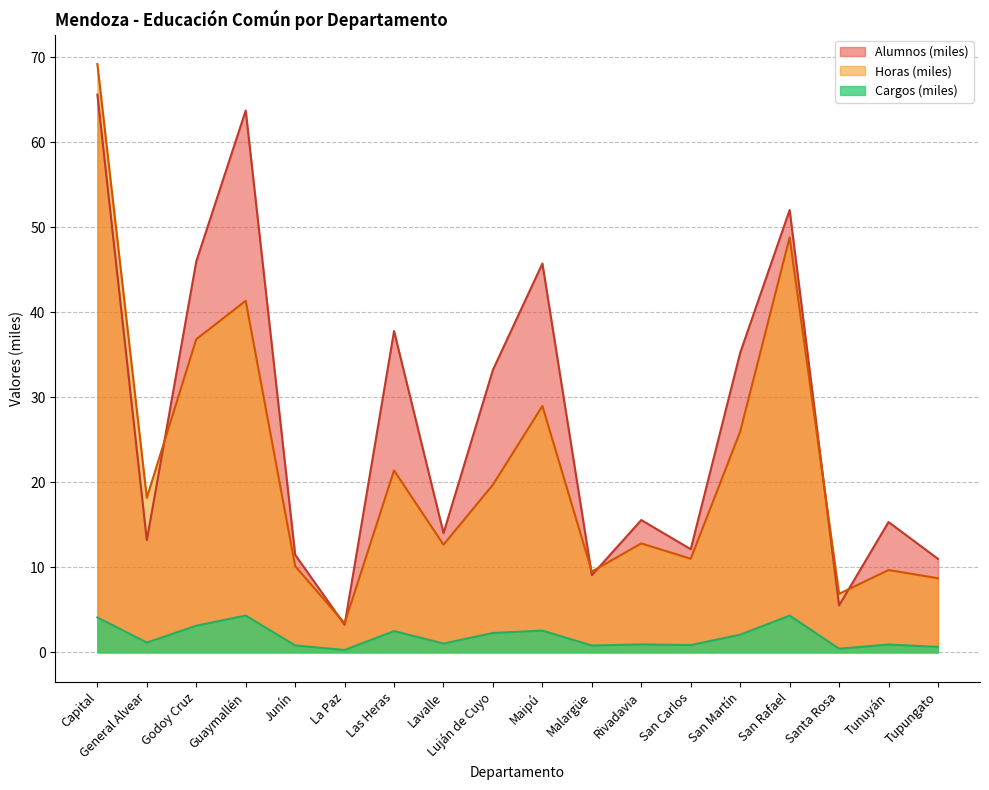

Read the Cargos value at San Martín.

2.1